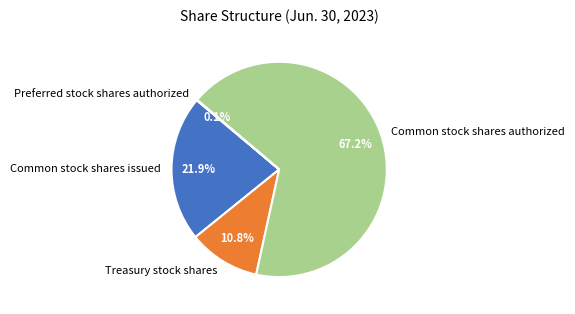

Between Treasury stock shares and Common stock shares authorized, which is larger?

Common stock shares authorized